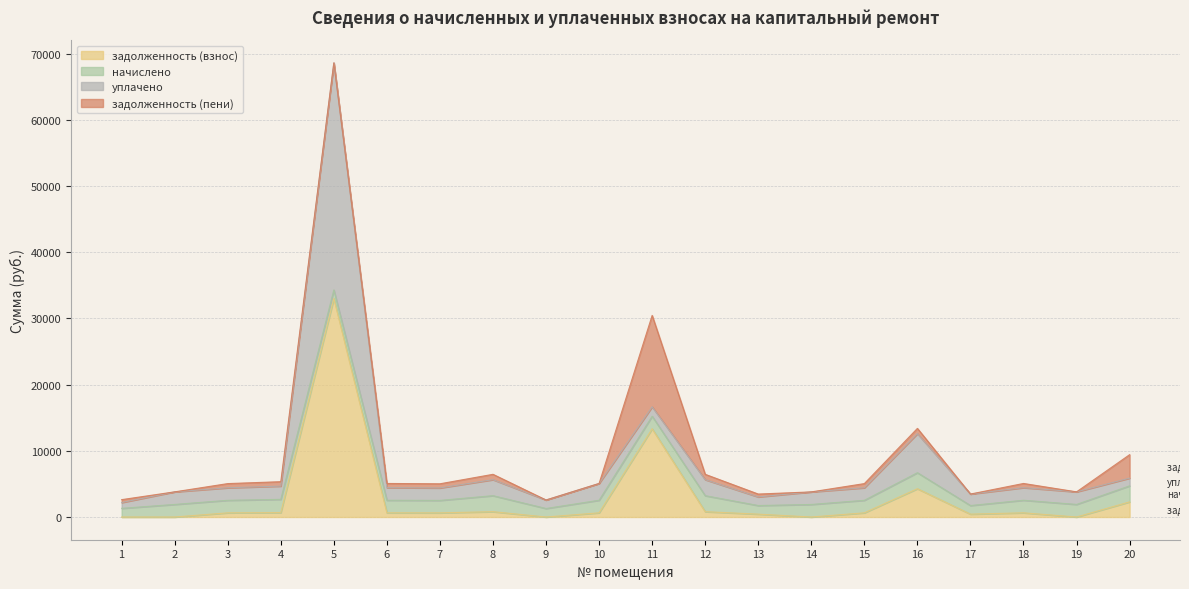

Is it true that начислено equals 1900.3 at 2?

True